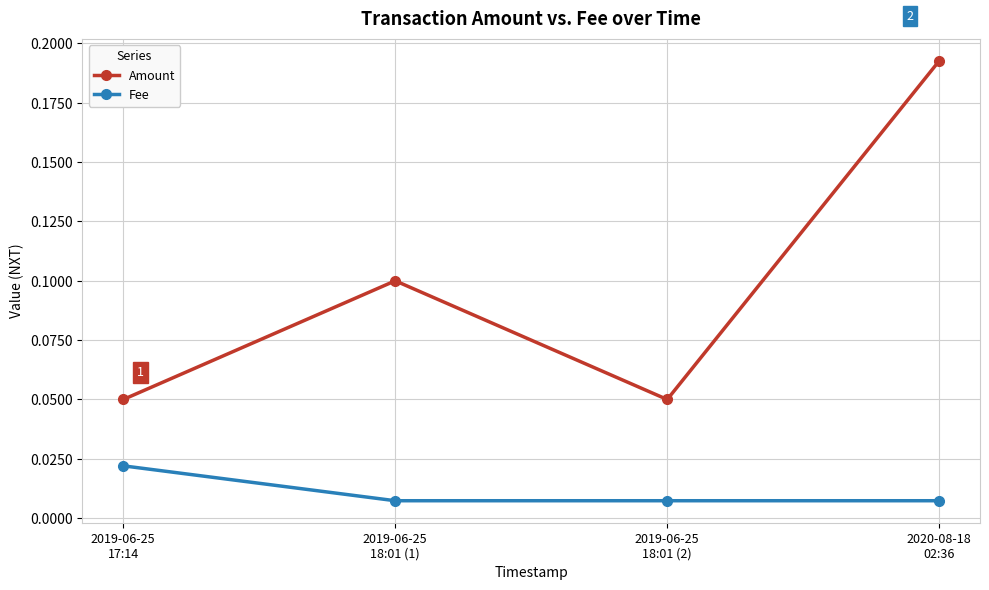

Count the Amount values in the range 0 to 1.

4